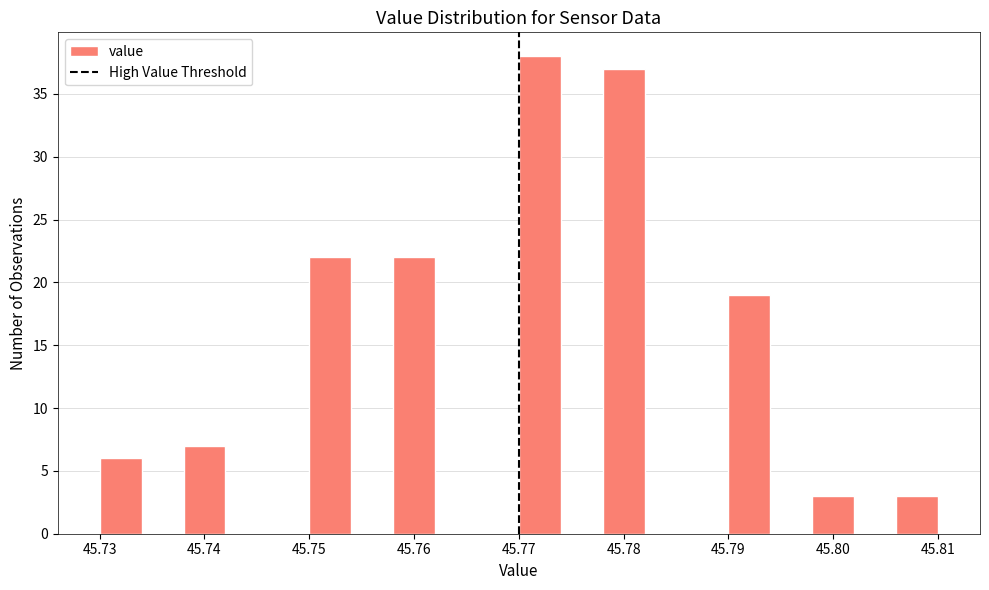

Which range on the x-axis has the tallest bar?

45.770 to 45.774